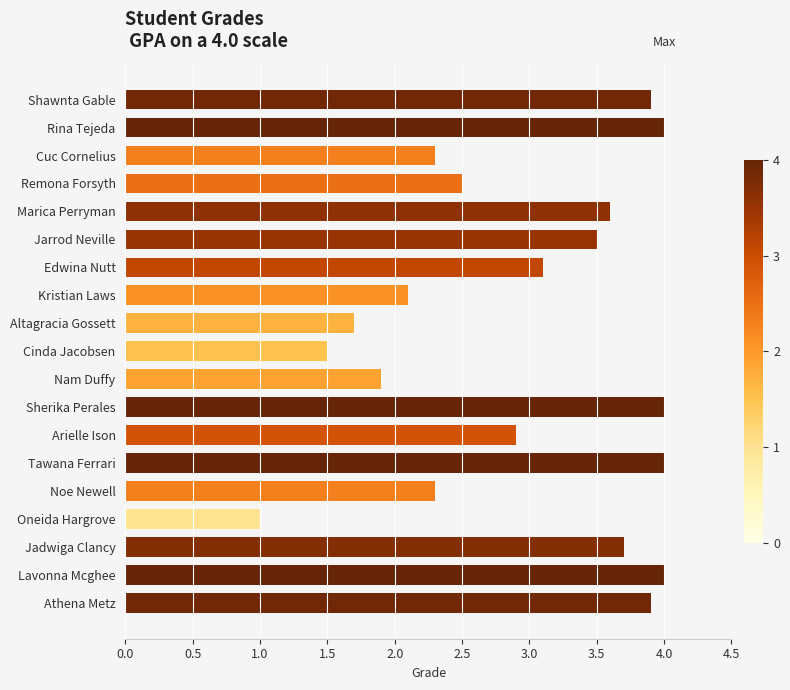

What is the label of the 2nd bar from the top?

Rina Tejeda